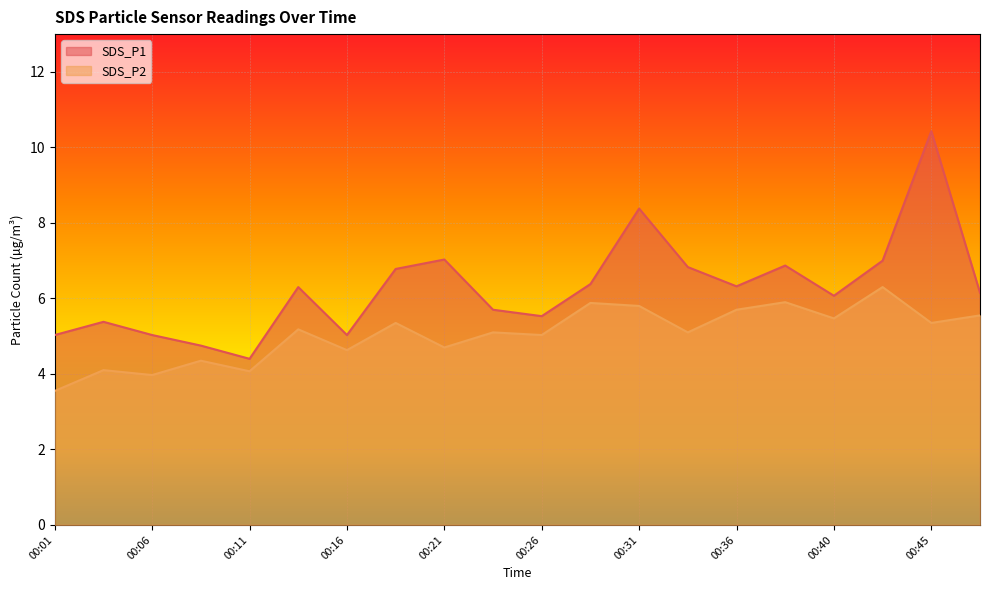

How many data points in SDS_P2 are less than 5?

7